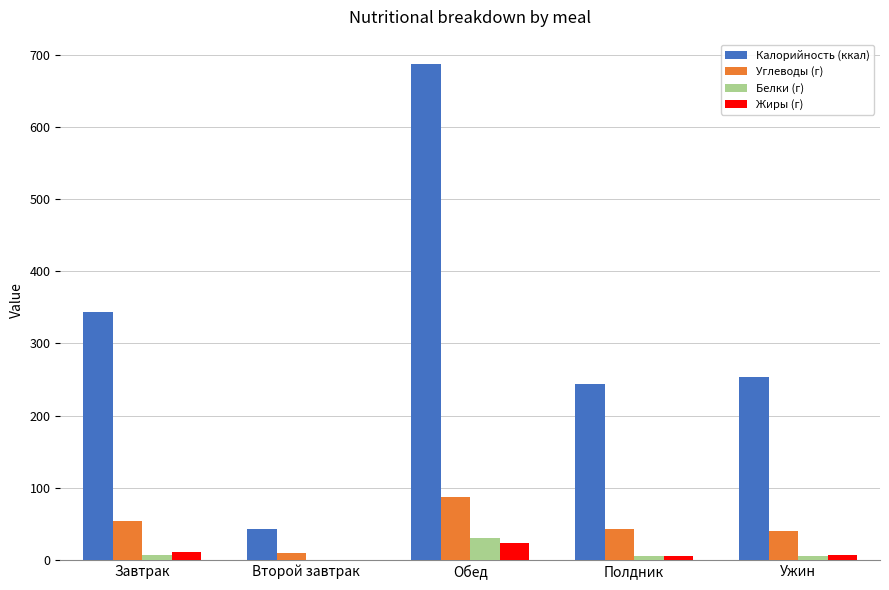

What is the sum of all Углеводы (г) values?

234.0